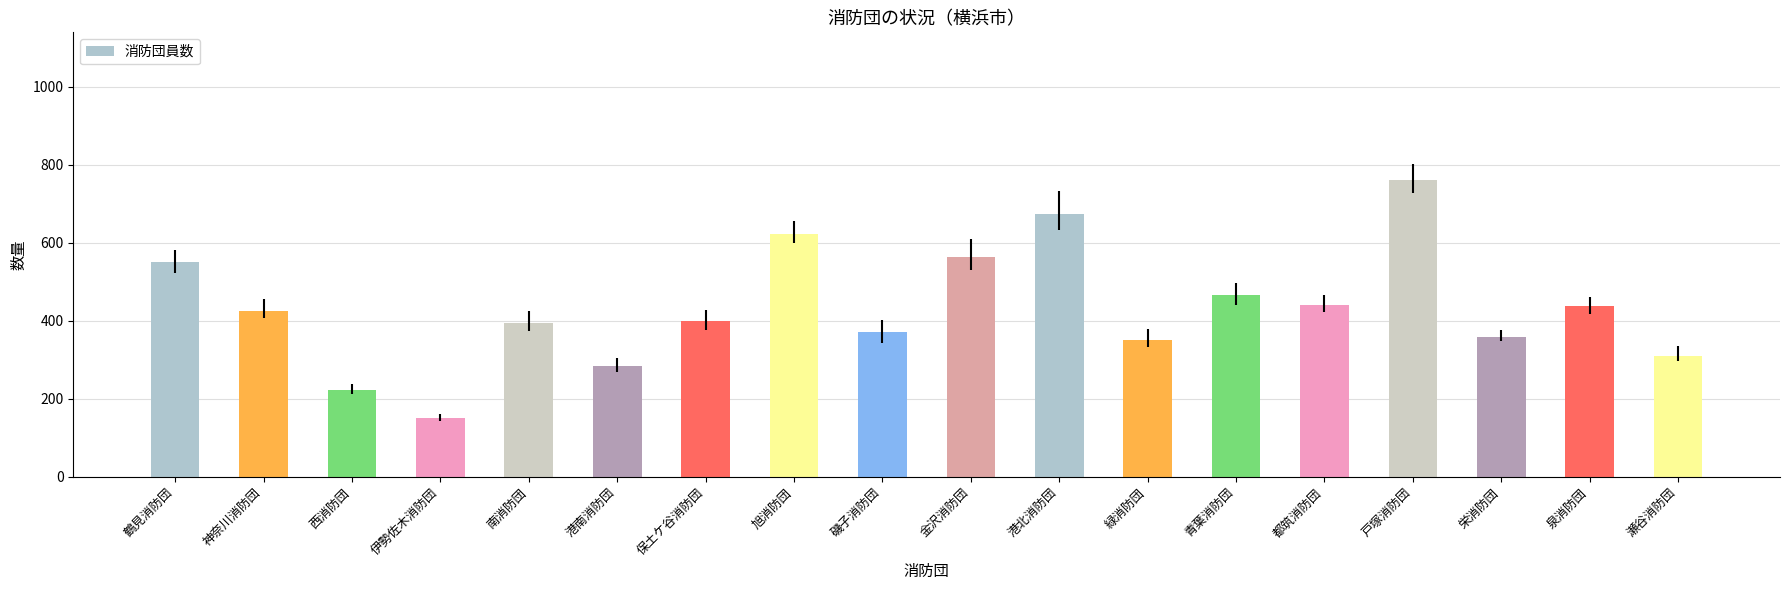

Which label corresponds to the largest value in the chart?

戸塚消防団